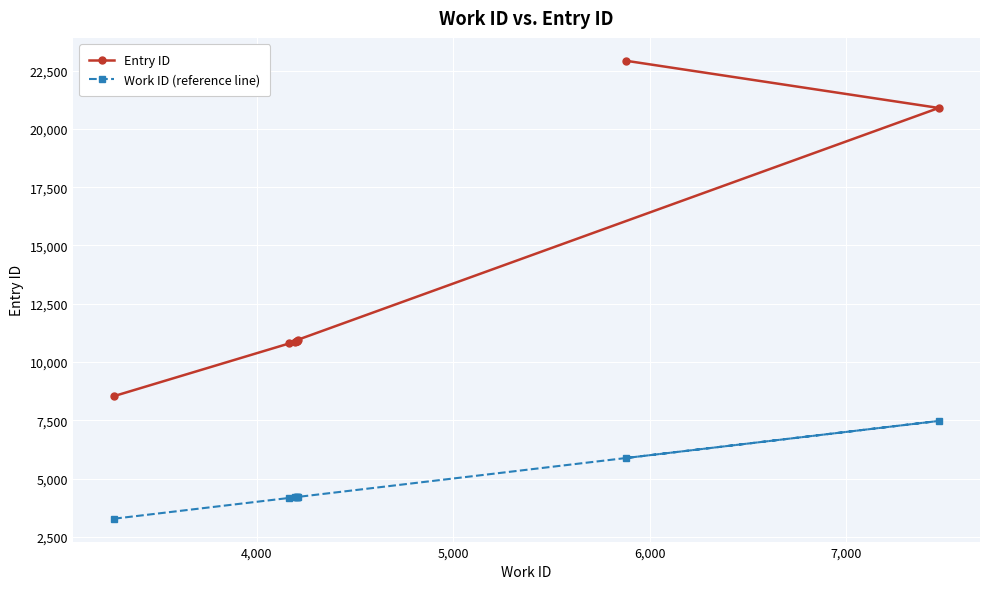

What is the lowest value of the Entry ID series?

8537